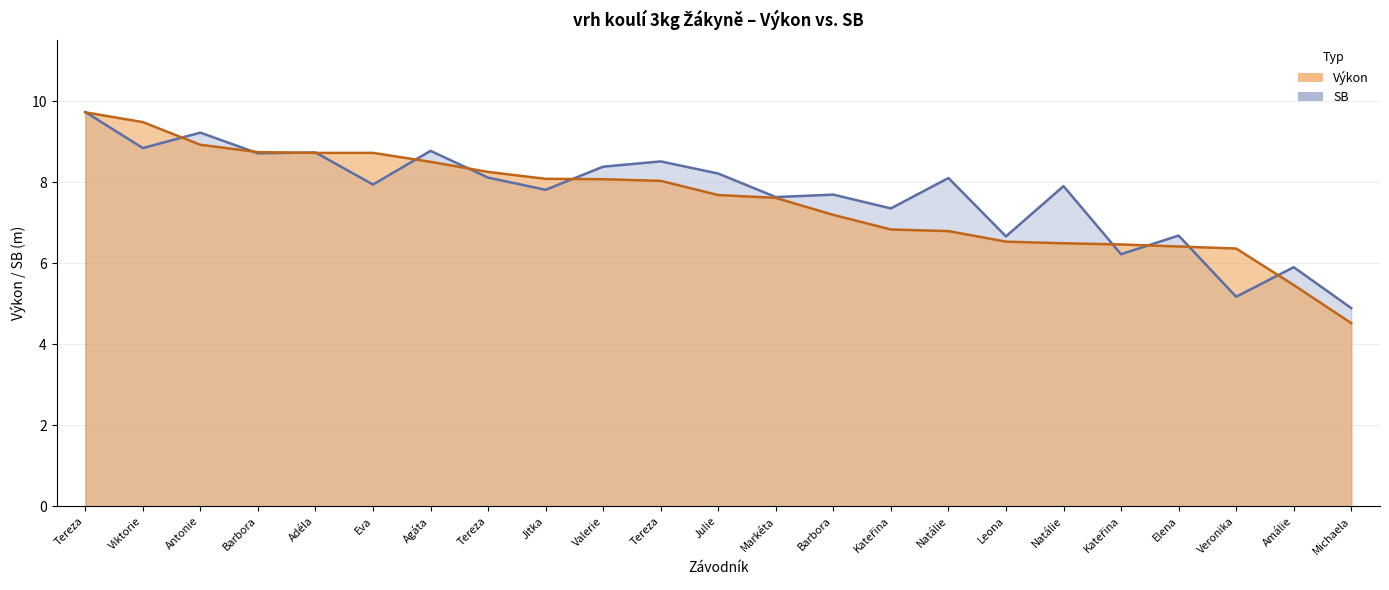

Rank the series by their maximum value, from lowest to highest.

Výkon, SB